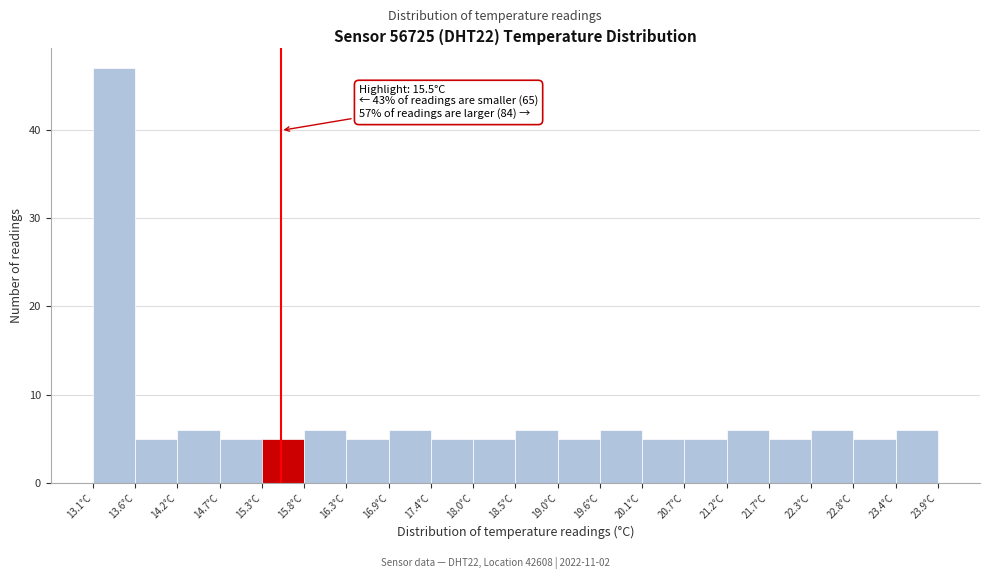

Over which range of the x-axis is the bar tallest?

13.10 to 13.64